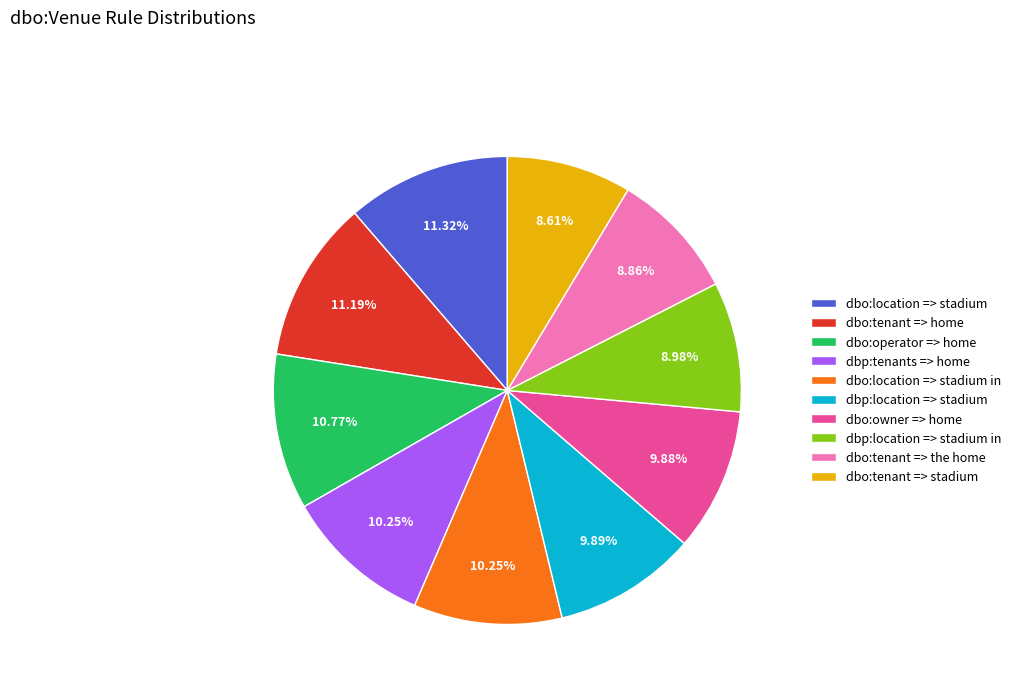

Does any single category account for the majority?

No